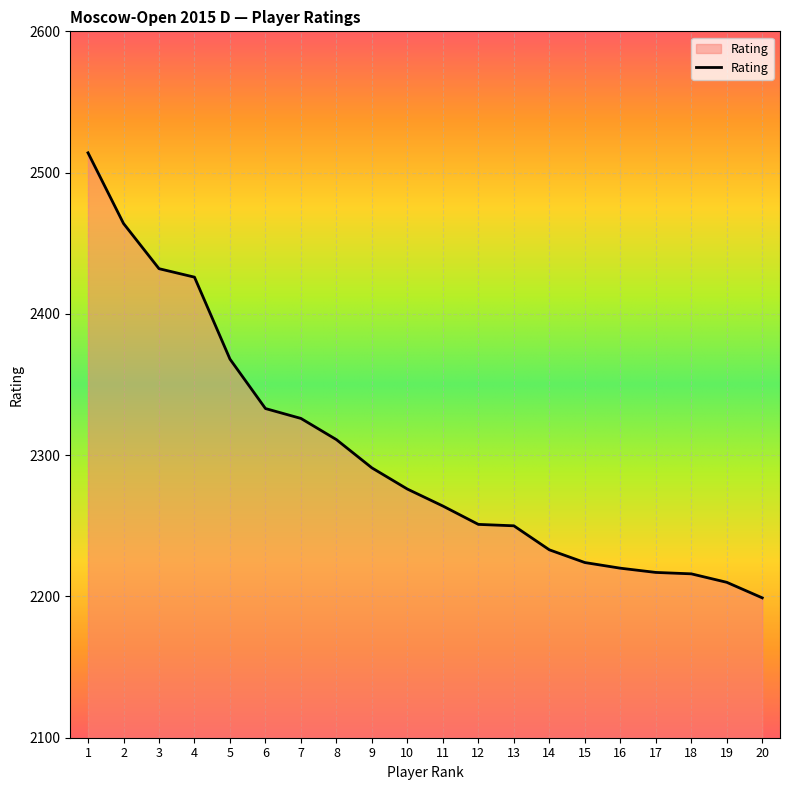

Is it true that the value at 20 is 2199?

True